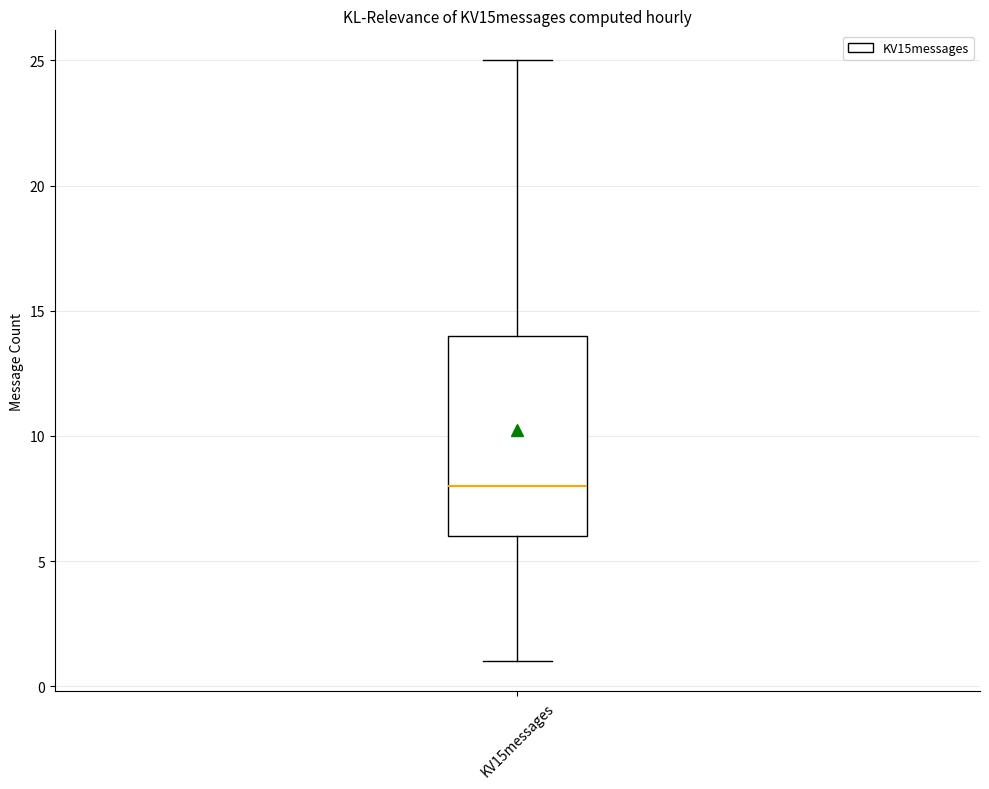

Transcribe this box plot: give where the median line is, the range the box spans, and where the two whiskers end, as read against the y-axis. The values are not printed on the chart, so give them approximately, as read against the axis.

median 8, box 6 to 14, whiskers 1 to 25